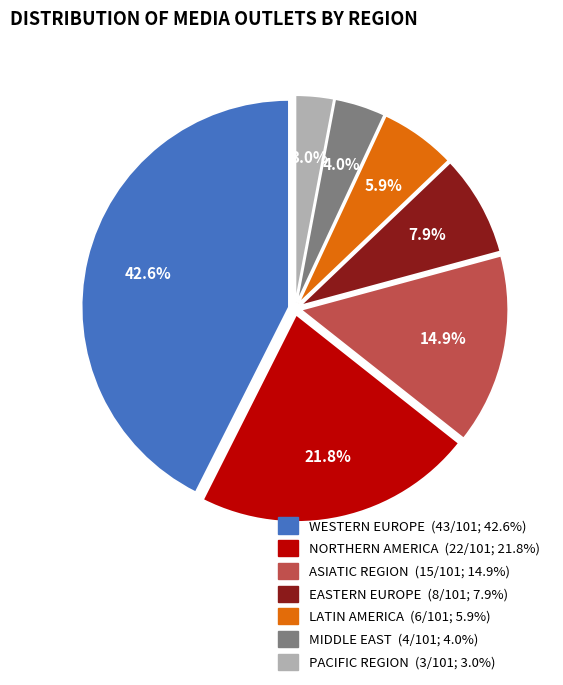

Is there any slice that represents more than half of the pie?

No